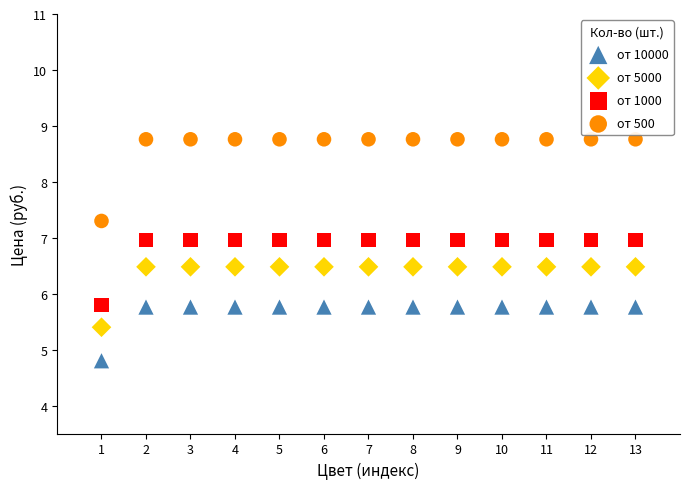

Which series has the widest spread of Y values?

от 500